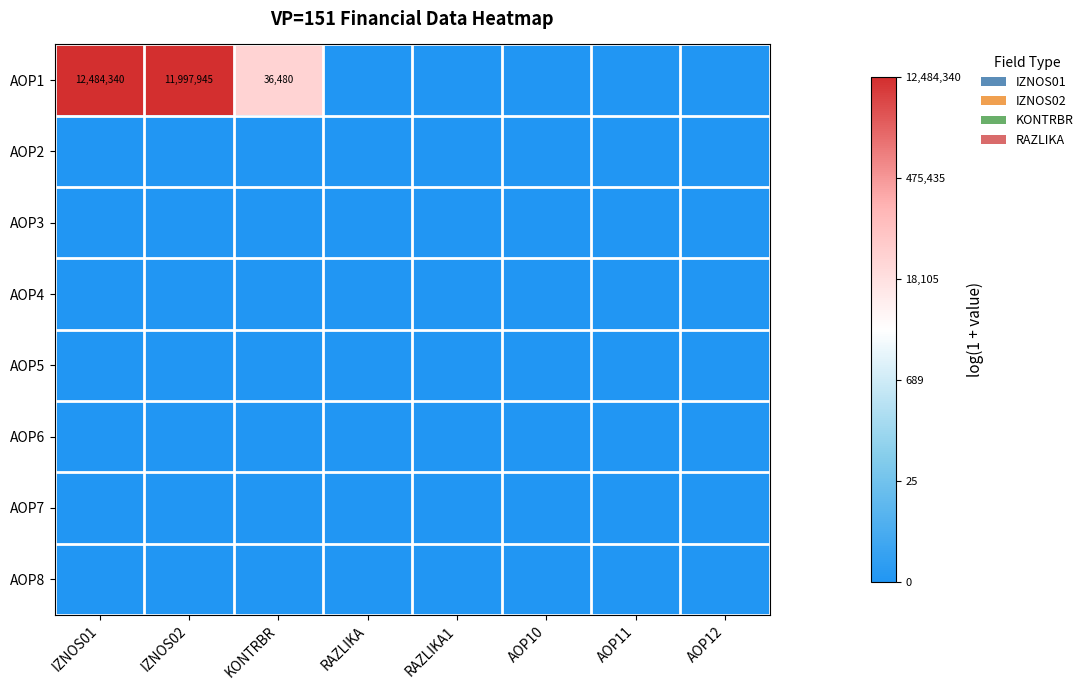

Is it true that AOP1 equals 12484340 at IZNOS01?

True